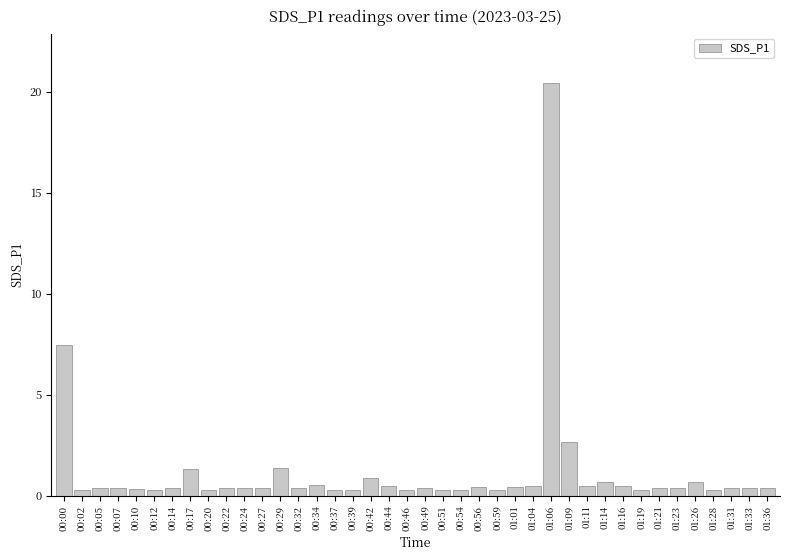

How many bars are there in total?

40